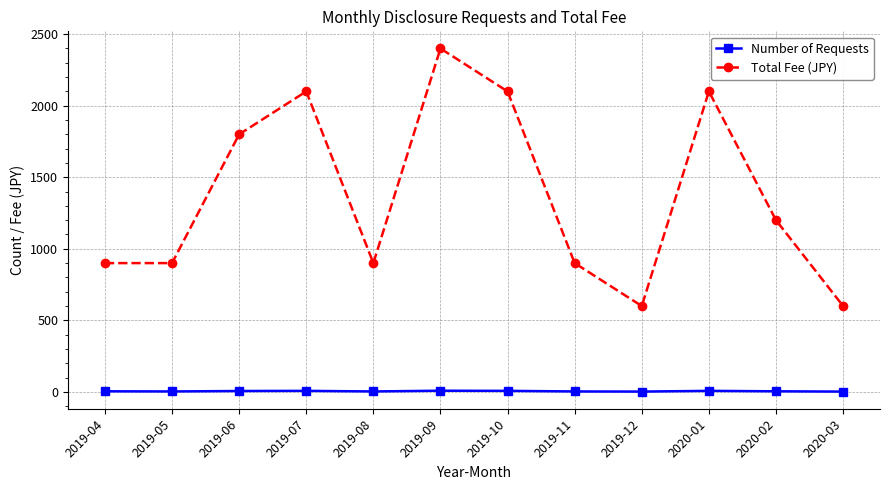

Is this an area chart (filled region under the line)?

No